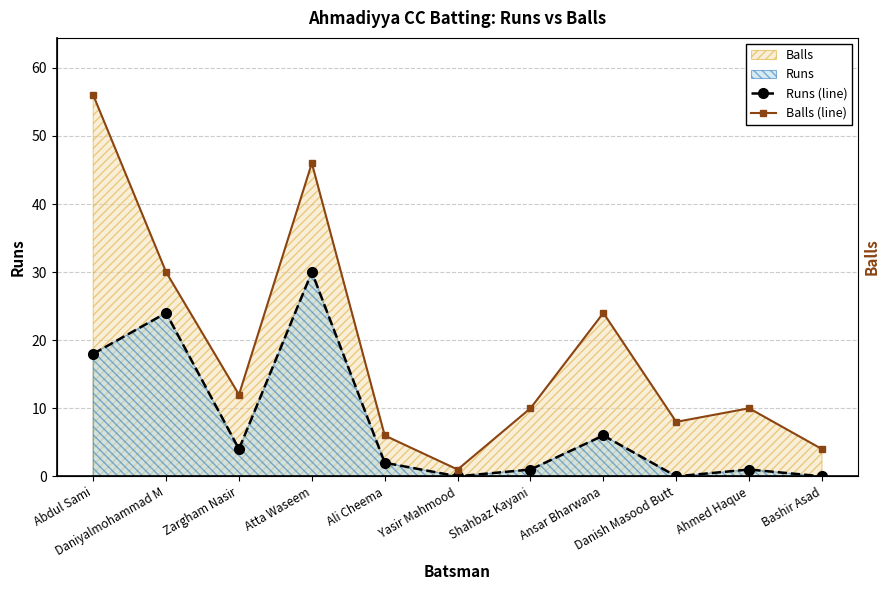

How many values in the Balls (line) series exceed 10?

5